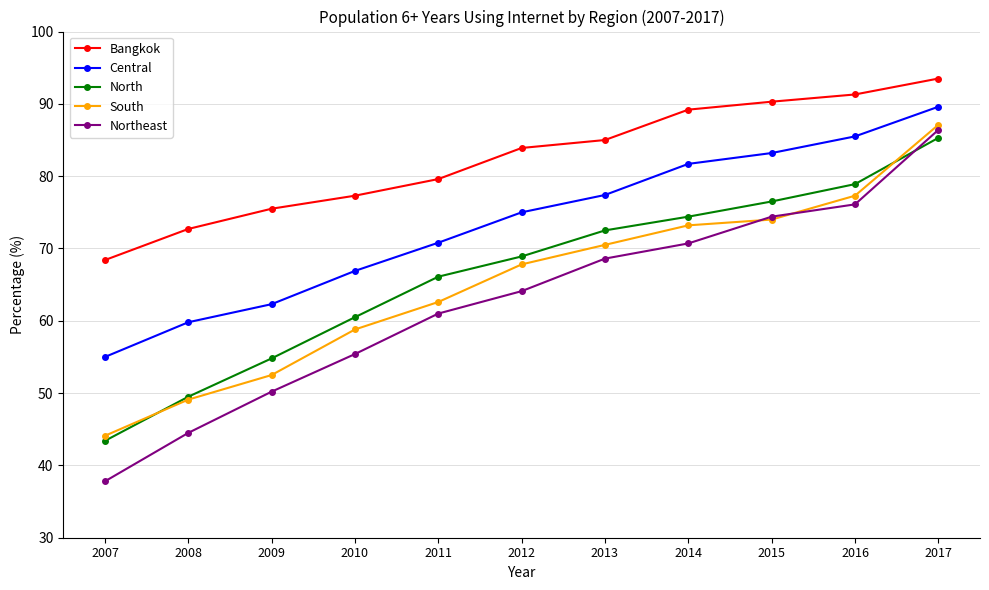

At how many categories does at least one series exceed 65?

11